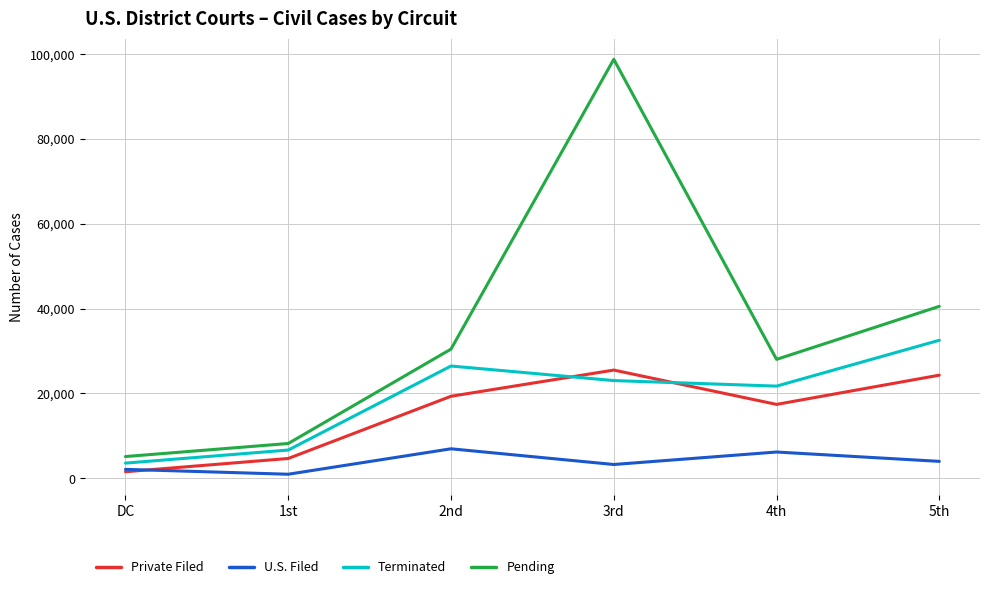

True or false: Private Filed and Pending intersect in this chart.

False